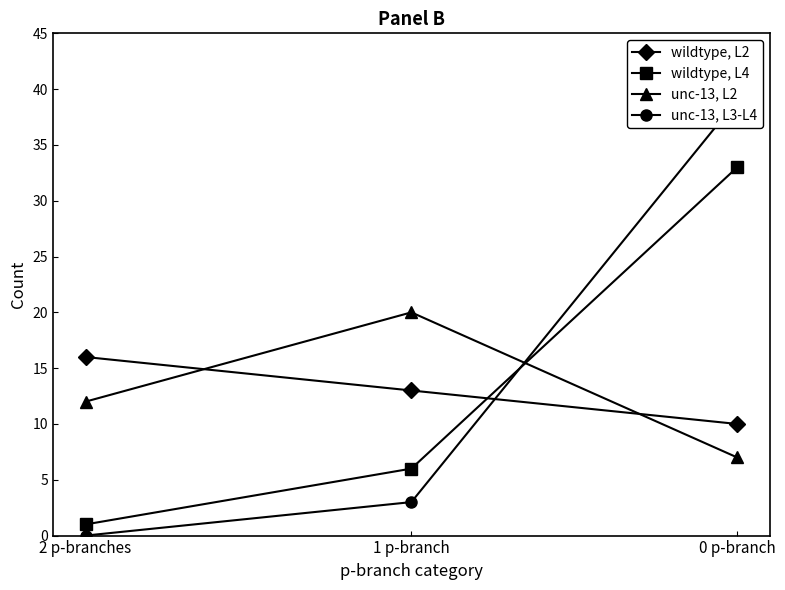

Which category has the highest value in the wildtype, L4 series?

0 p-branch